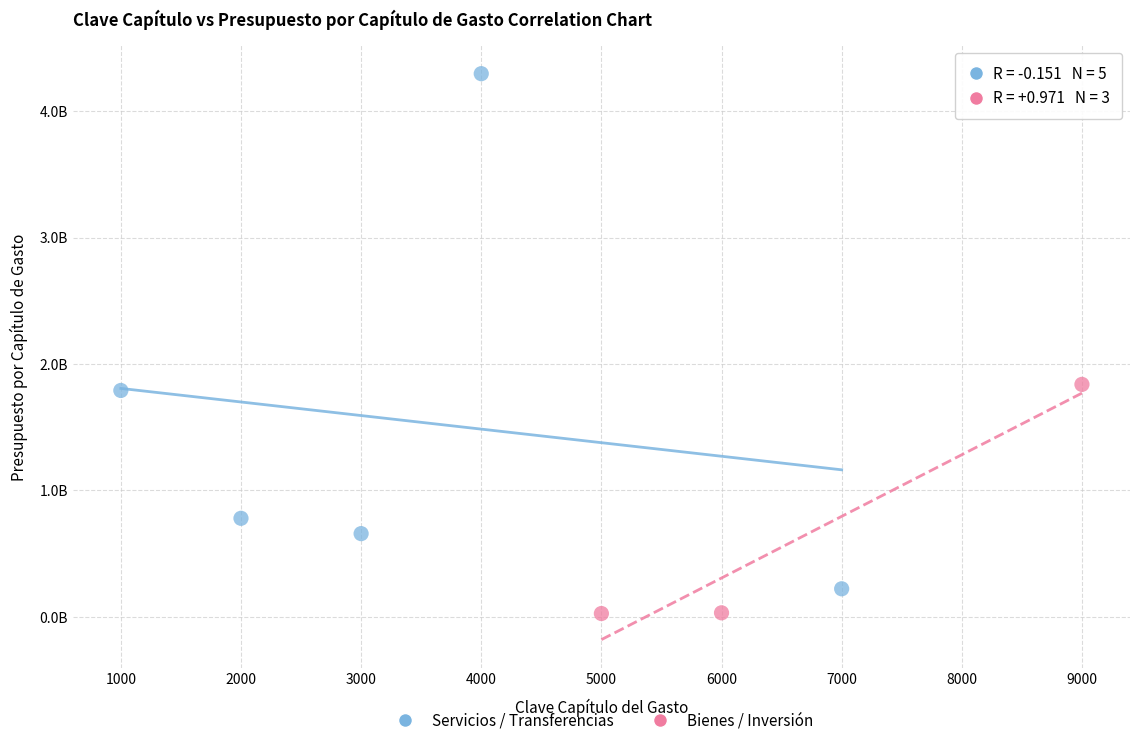

Which series reaches the minimum Y coordinate?

Bienes / Inversión